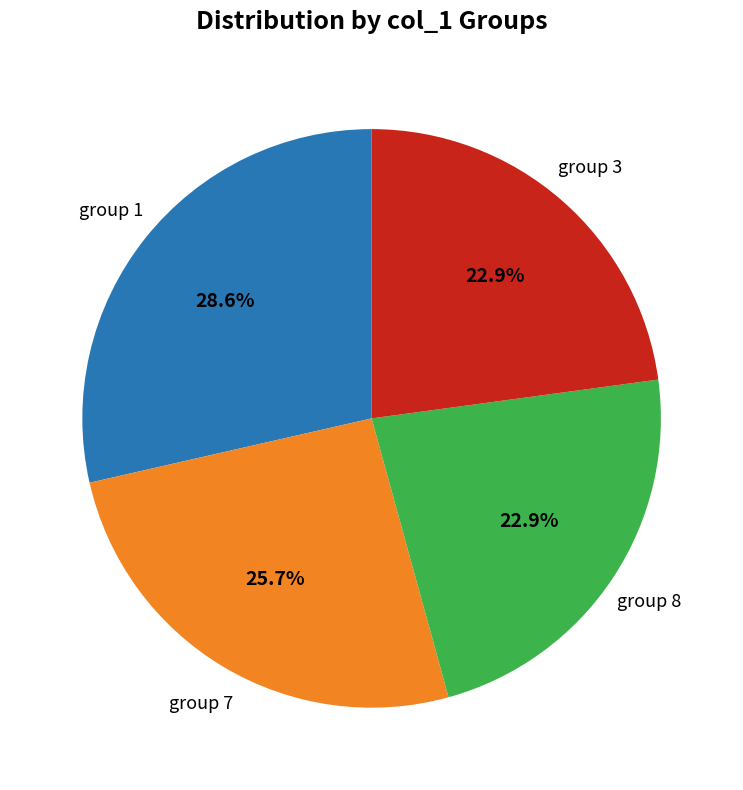

Is there a majority slice in this chart?

No